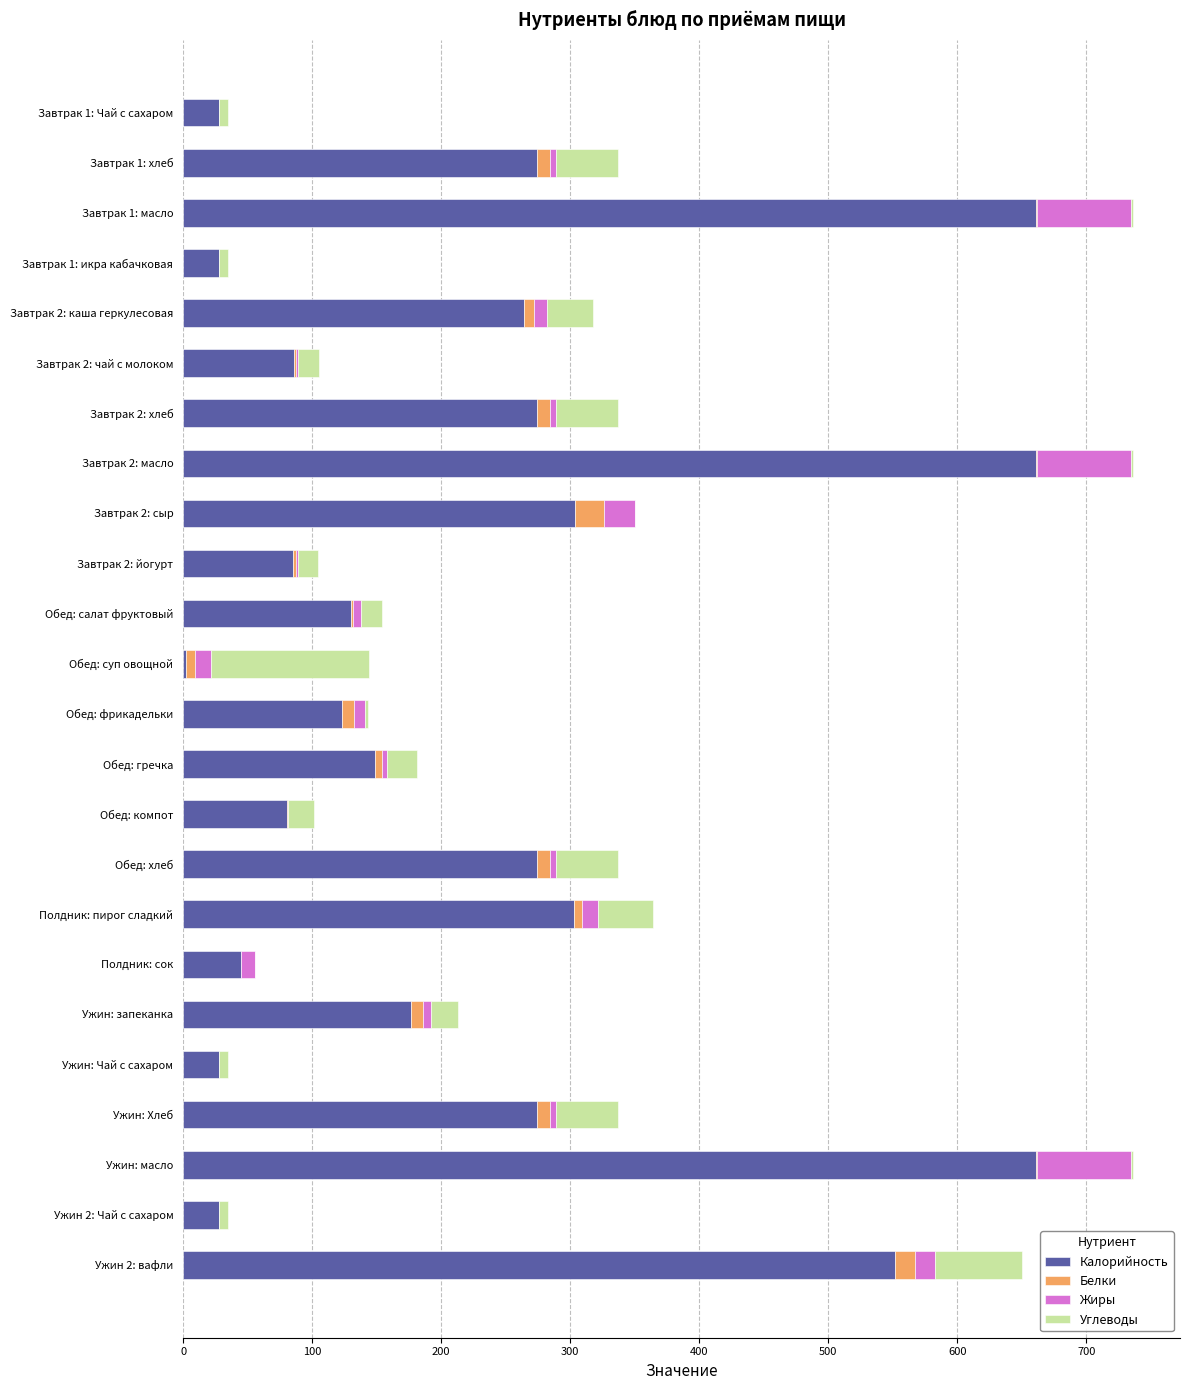

How many data points does each series have?

24